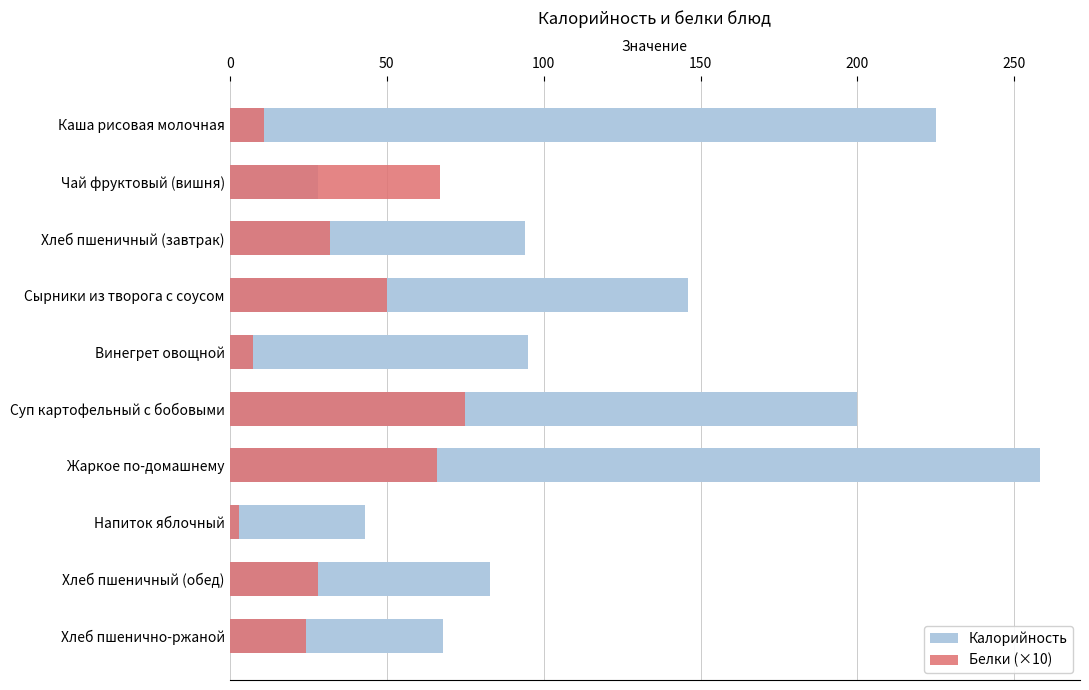

What is the minimum value for Калорийность?

28.0